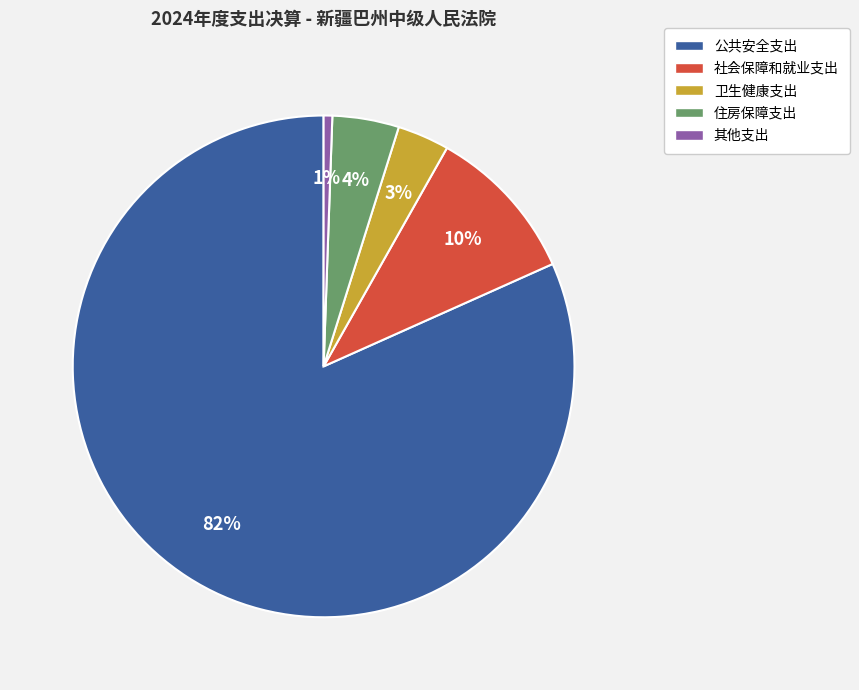

To the nearest percent, what portion does 住房保障支出 represent?

4%